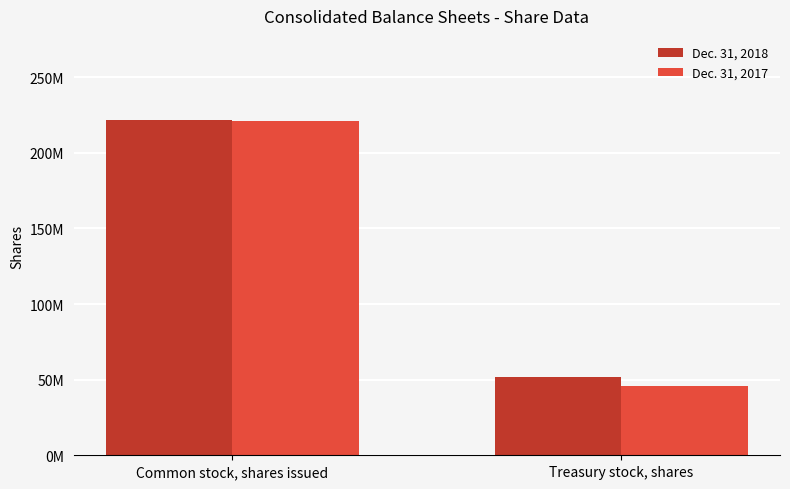

Does the chart contain stacked bars?

No